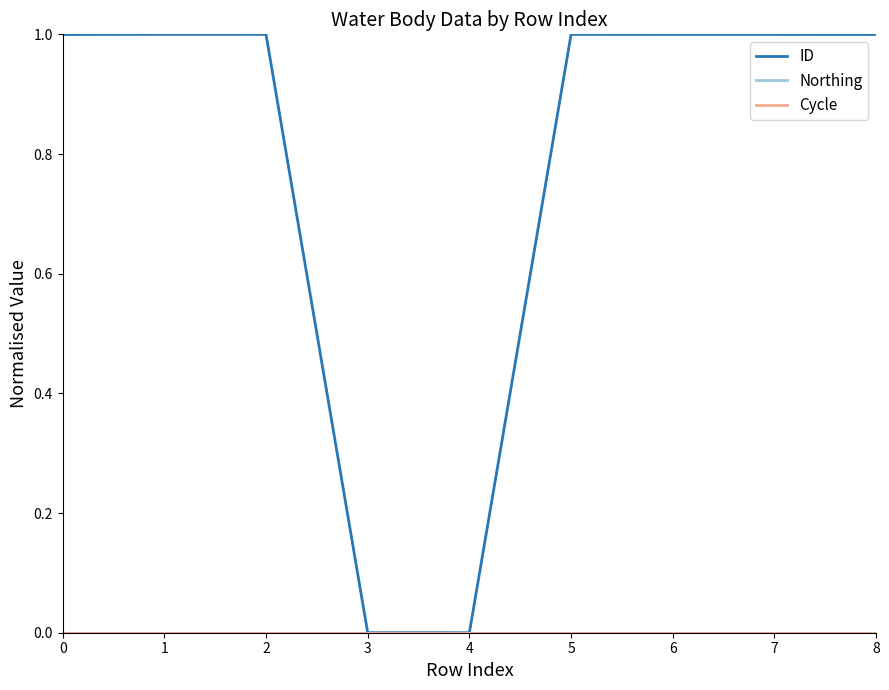

What is the difference between the highest and lowest values at 0?

1.0